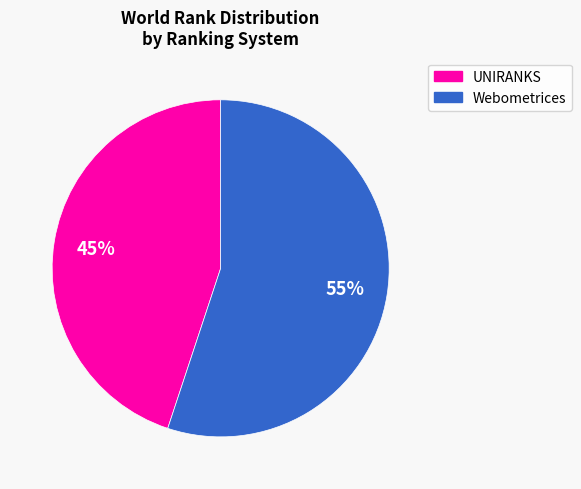

To the nearest percent, what is the difference between the largest and smallest slice percentages?

10%